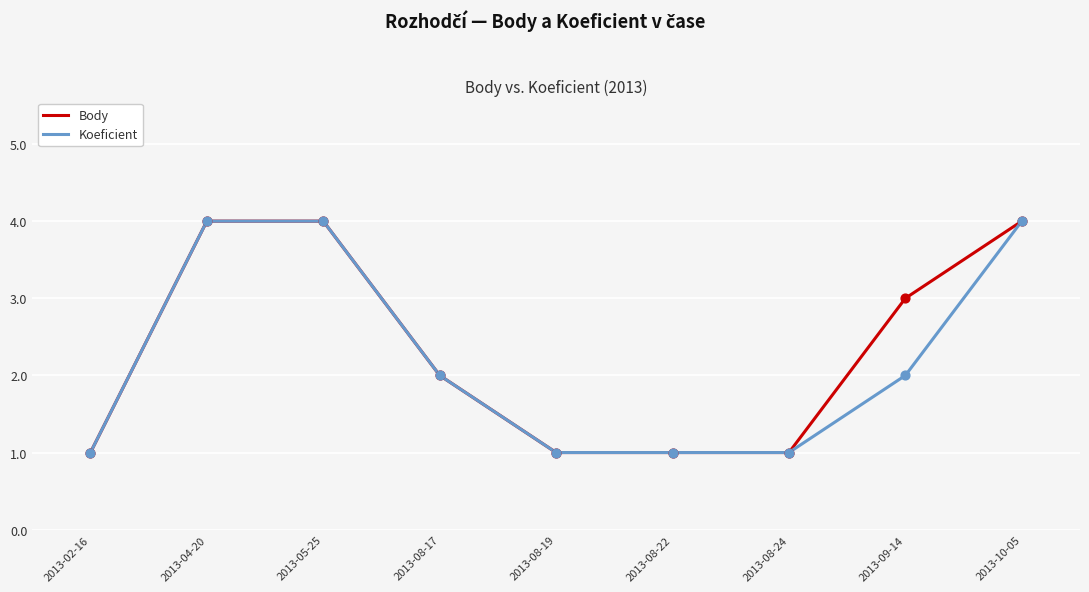

Between 2013-09-14 and 2013-10-05, which series saw the biggest shift?

Koeficient